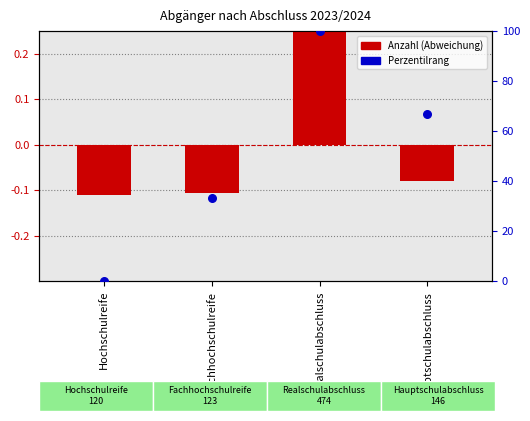

Which series has the largest total across all categories?

percentile rank within the sample